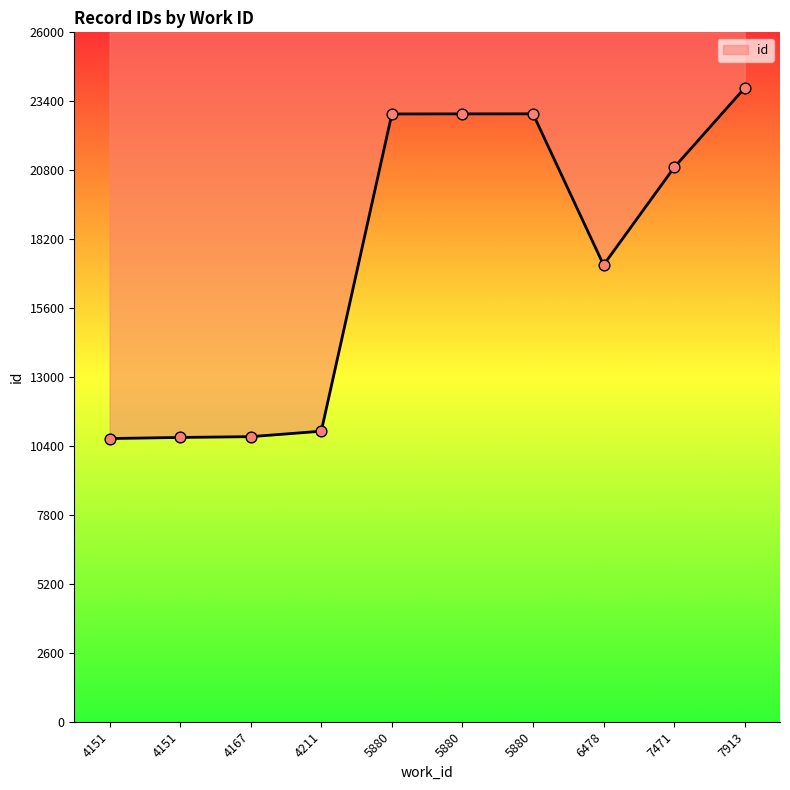

Approximately how many times larger is the value at 4167 compared to 5880?

0.5